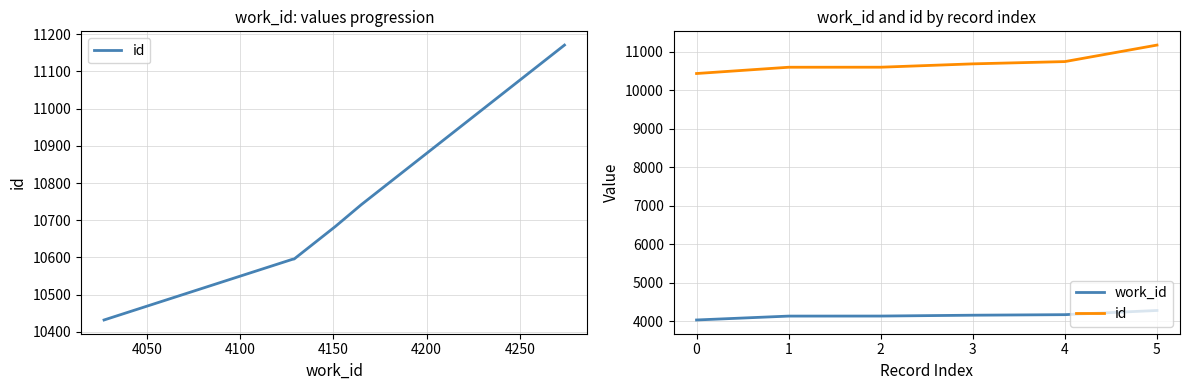

At how many categories does at least one series exceed 9248?

6